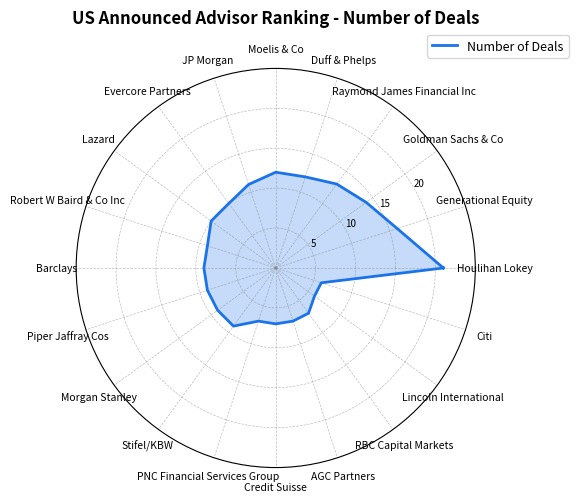

What is the value of the 21st point from the left?

21